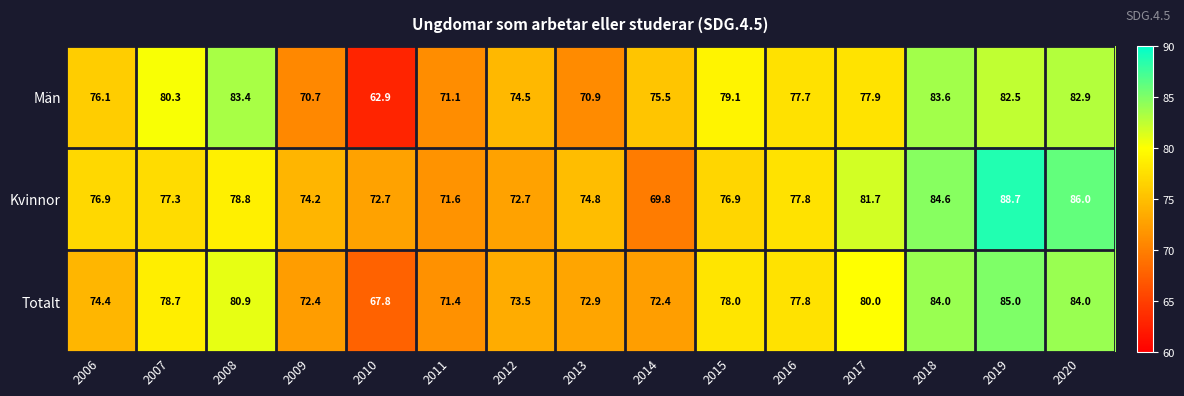

At which category does the chart reach its minimum across all series?

2010